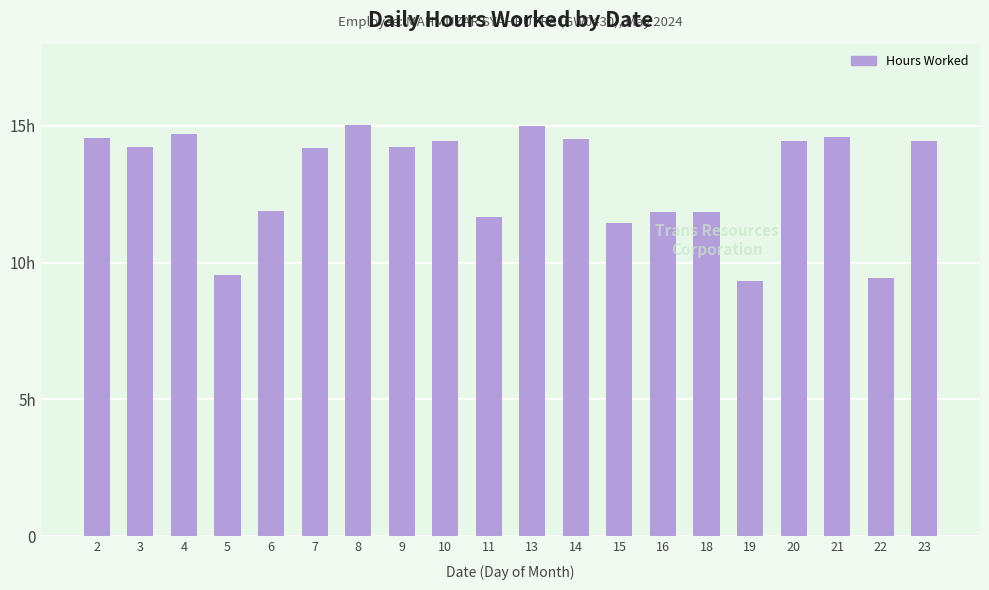

Are the bars horizontal?

No